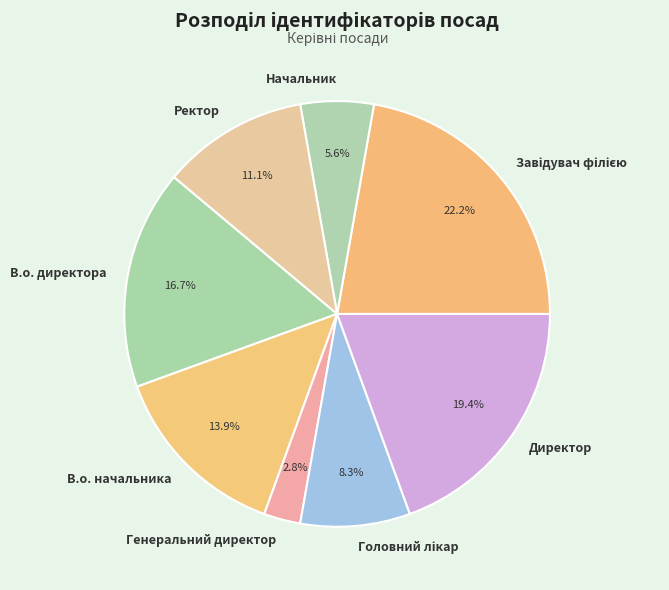

Which slice is the smallest?

Генеральний директор